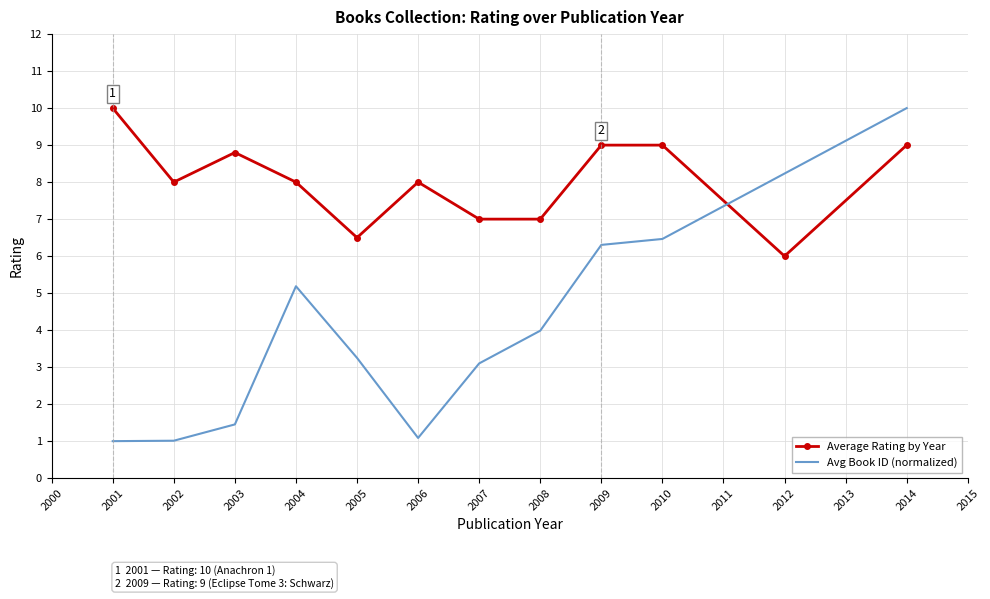

The value of Avg Book ID (normalized) at 2012 is 4.8. True or false?

False